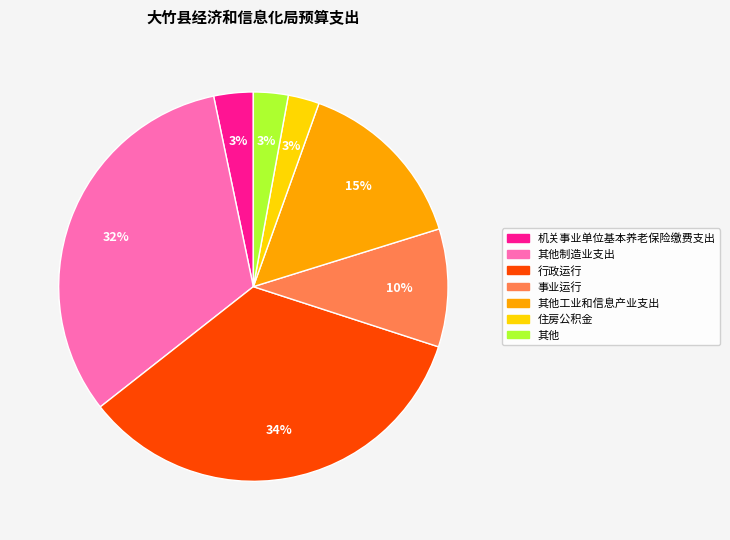

Does any single category account for the majority?

No